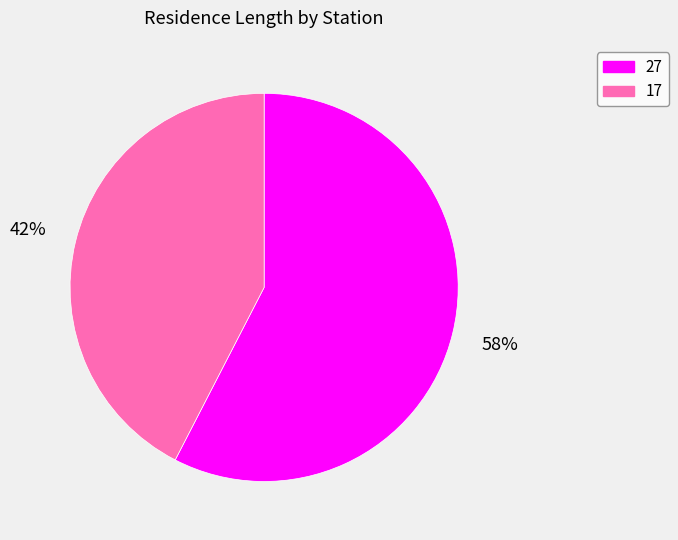

To the nearest percent, what is the average slice percentage?

50%